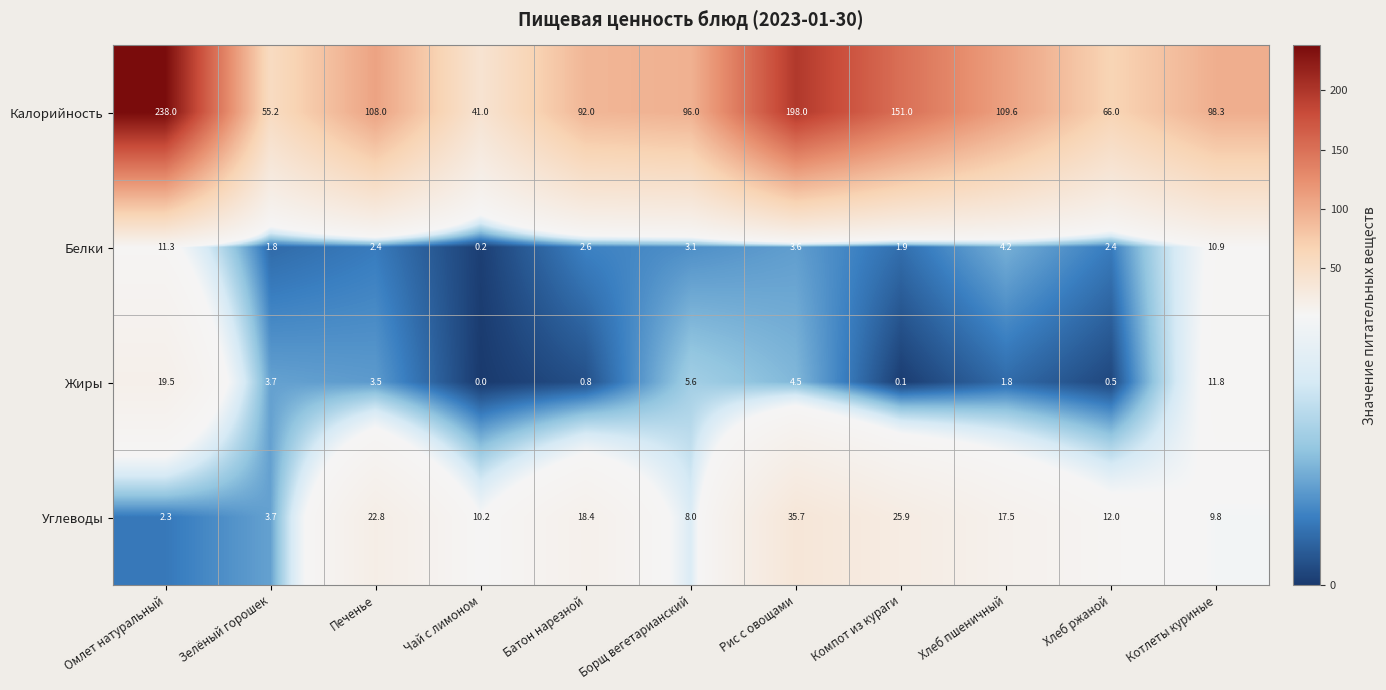

What is the difference between the highest and lowest values at Хлеб ржаной?

65.5